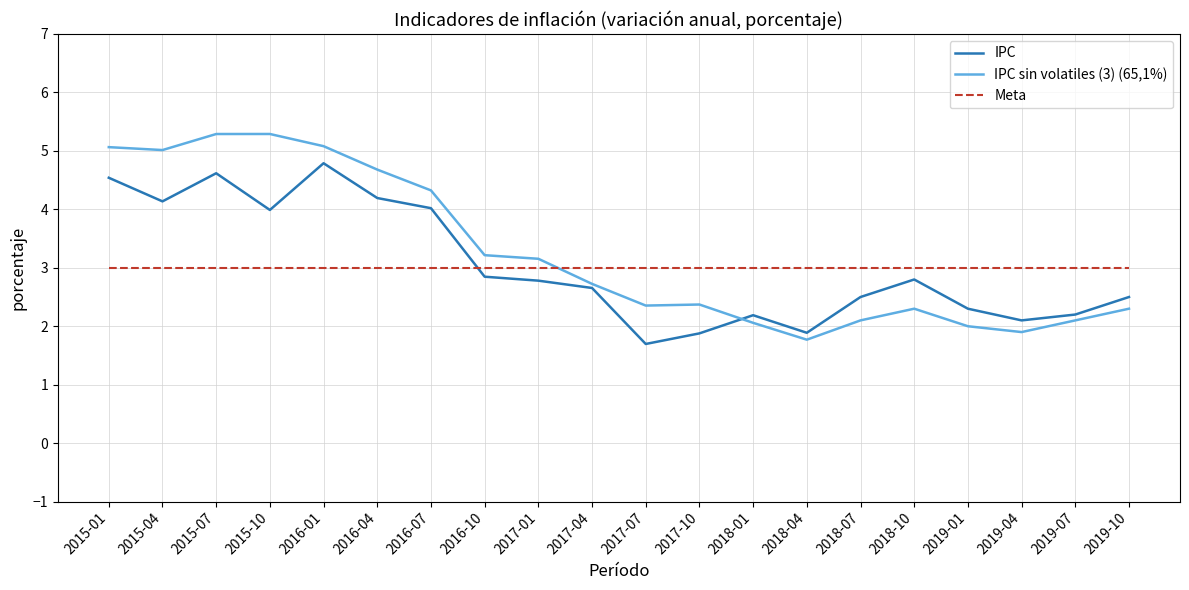

What is the total value across all series at 2015-10?

12.3